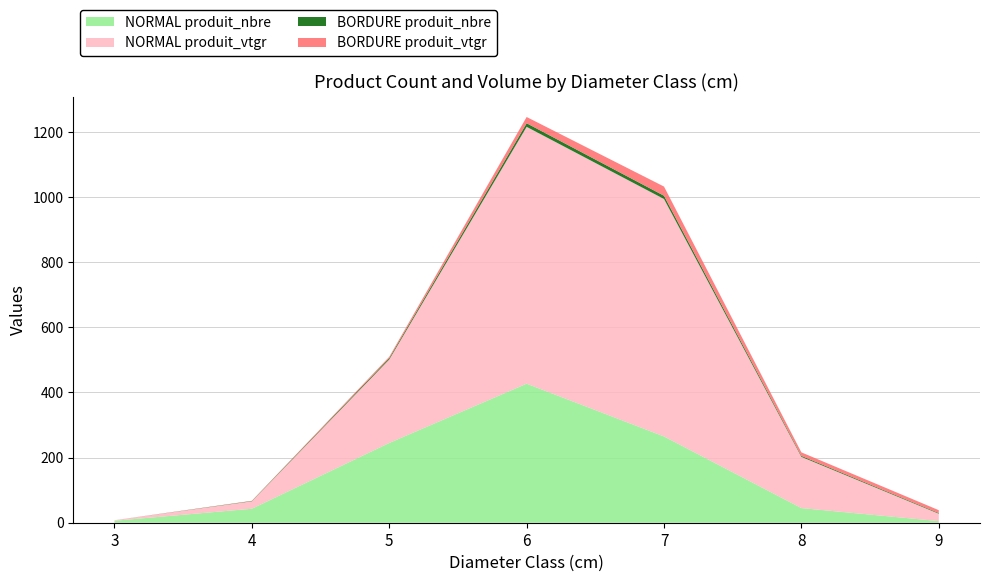

Reading left to right, what are all the values shown in this chart?

NORMAL produit_nbre: 6.0	43.0	245.0	427.0	265.0	45.0	5.0
NORMAL produit_vtgr: 1.7	22.9	256.3	788.7	729.1	157.2	22.7
BORDURE produit_nbre: 0.0	1.0	4.0	11.0	10.0	3.0	2.0
BORDURE produit_vtgr: 0.0	0.5	4.2	19.2	28.2	10.8	8.8